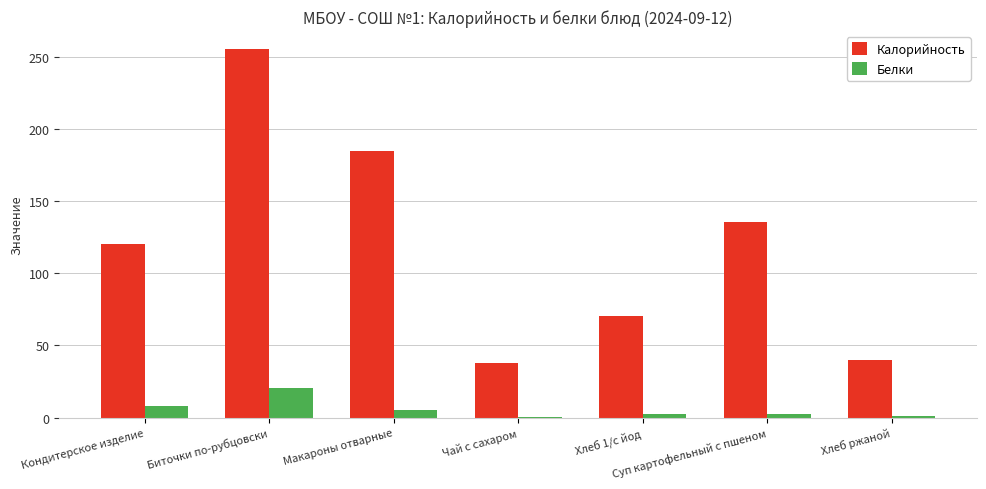

The Белки series shows 1.4 at Хлеб ржаной. True or false?

True